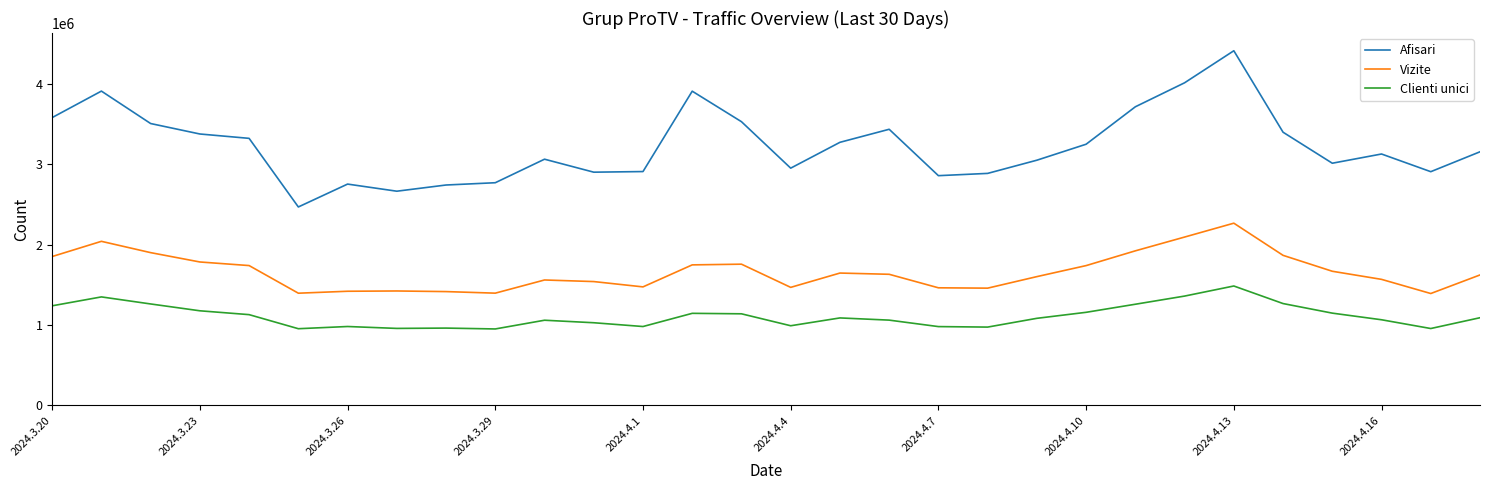

What are all the series names shown in the legend?

Afisari, Vizite, Clienti unici